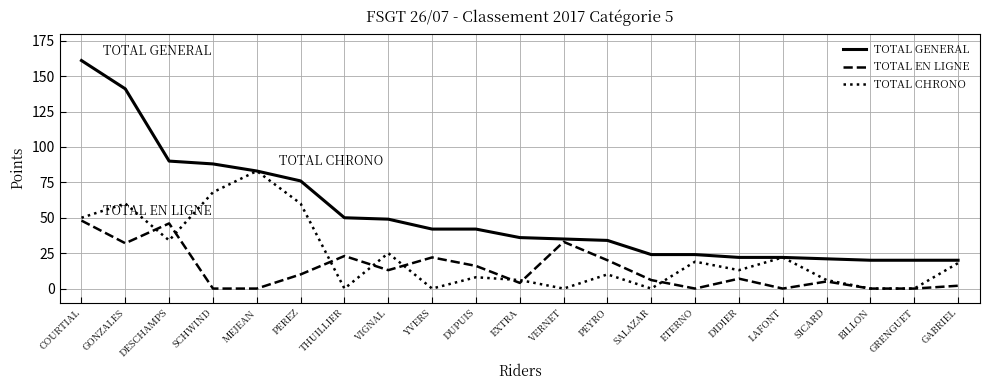

How many values in the TOTAL GENERAL series are below 36?

10